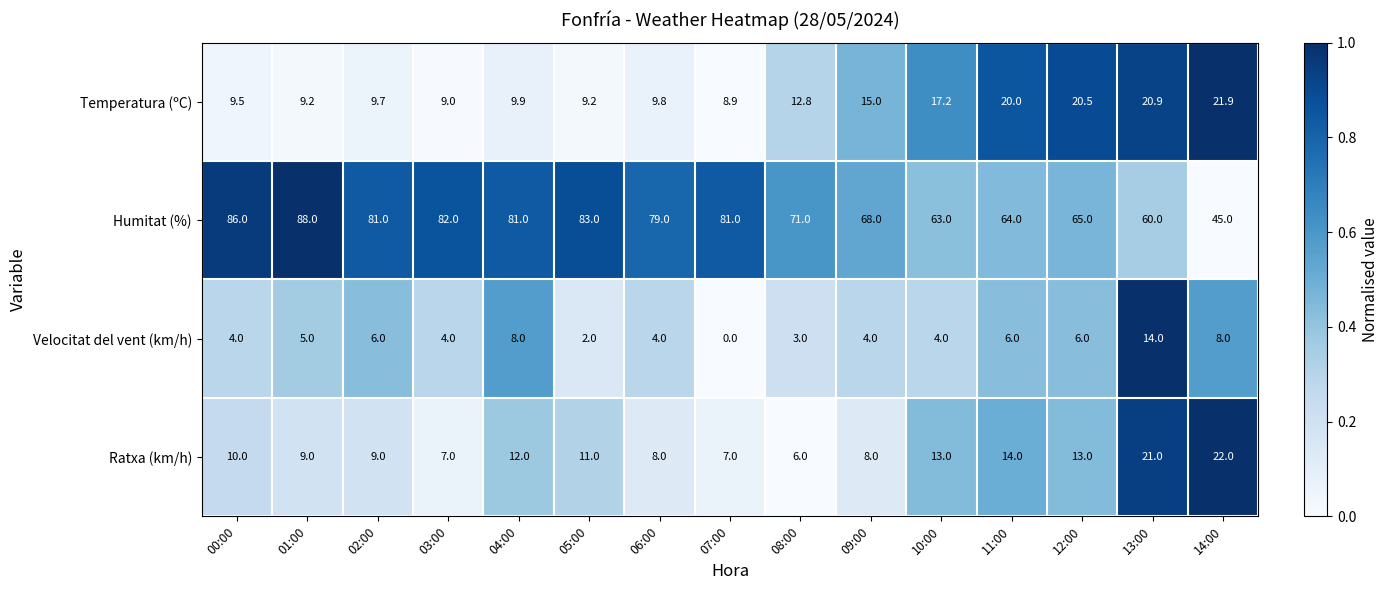

Which series changed the most between 06:00 and 11:00?

Humitat (%)